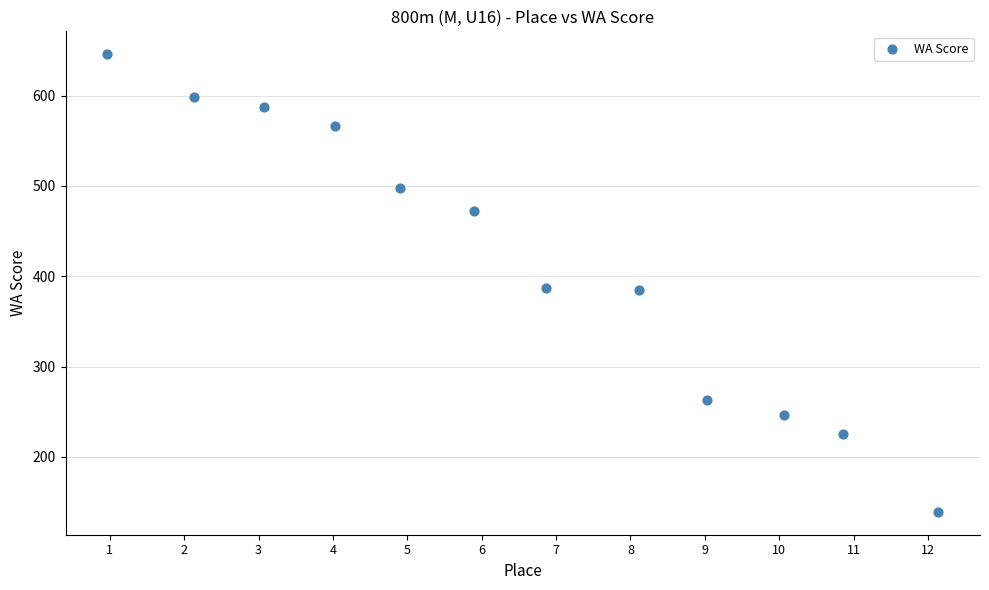

What is the range of Y values (max minus min)?

507